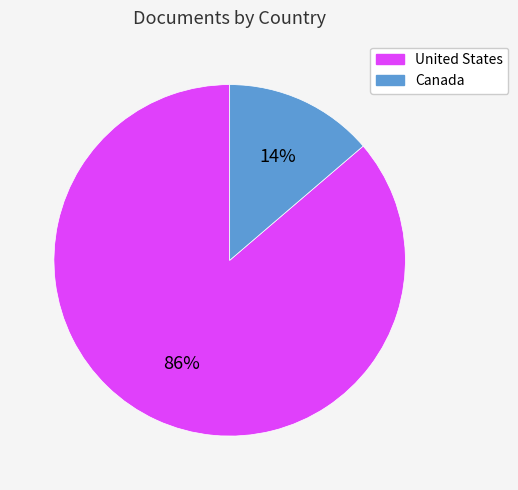

To the nearest percent, what is the combined percentage of Canada and United States?

100%